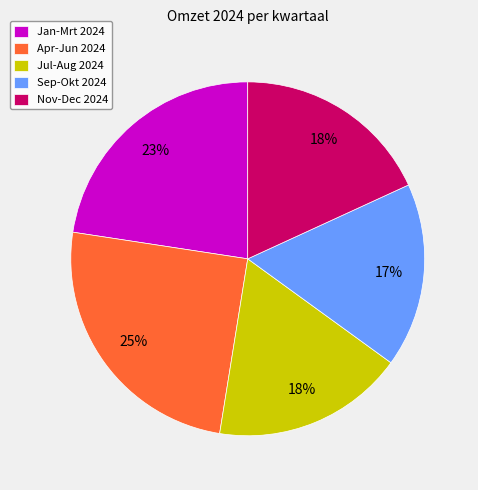

What percentage is the Jan-Mrt 2024 slice, to the nearest percent?

23%